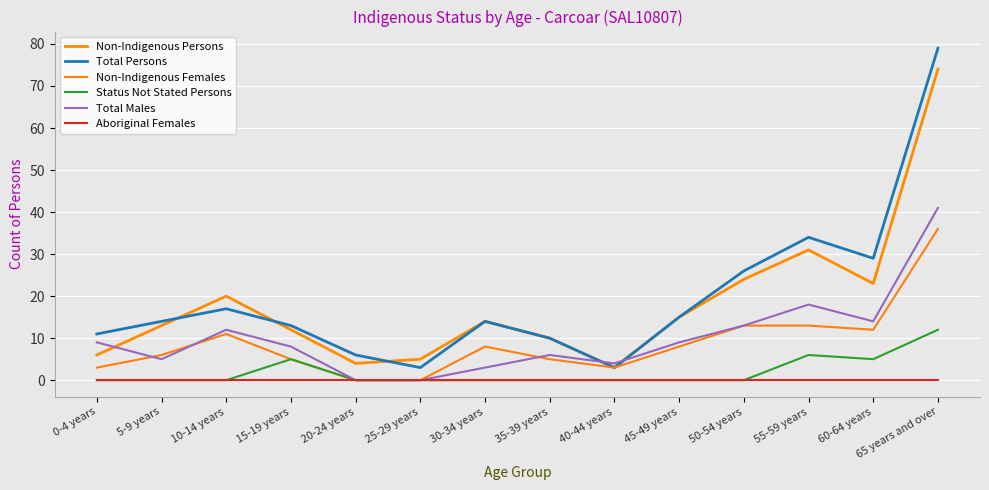

Does the chart have visible grid lines?

Yes